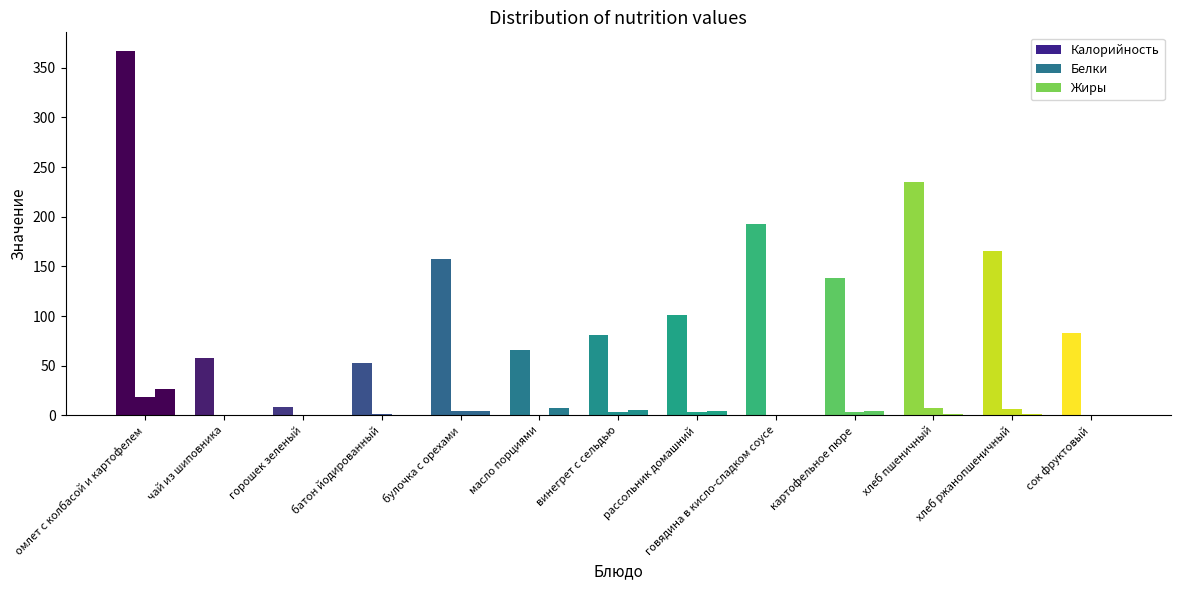

Are the bars horizontal?

No